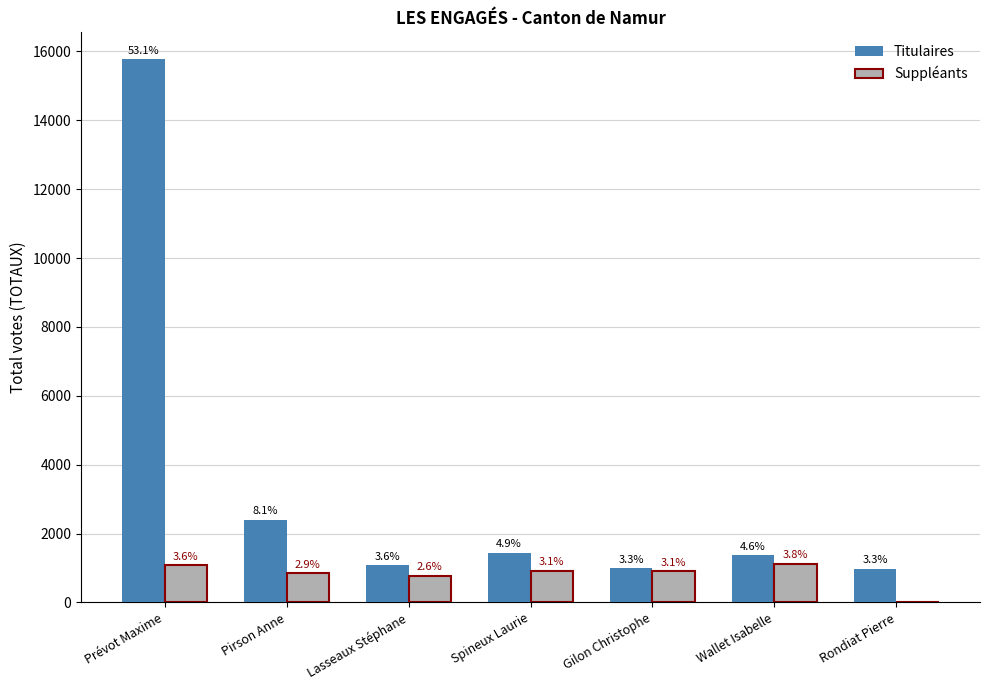

Is it true that Suppléants equals 1122 at Wallet Isabelle?

True